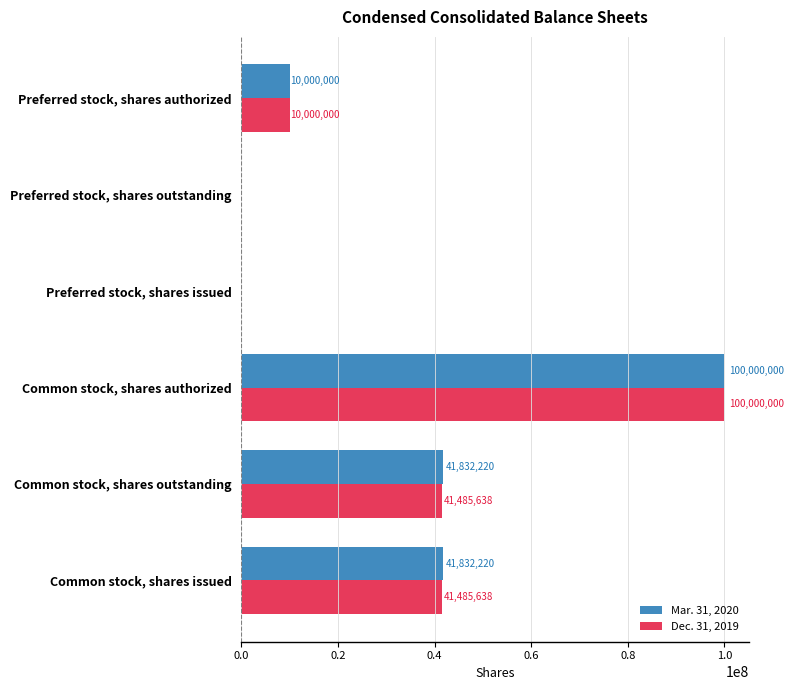

Which series has the largest total across all categories?

Mar. 31, 2020